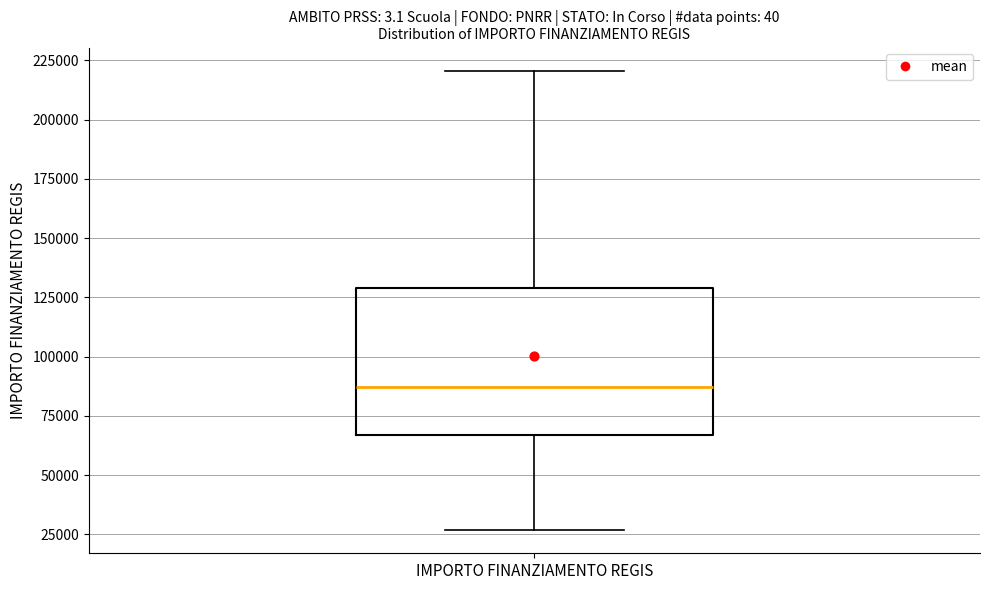

Where is the lower edge of the box for IMPORTO FINANZIAMENTO REGIS on the y-axis? The values are not printed on the chart, so give them approximately, as read against the axis.

65000